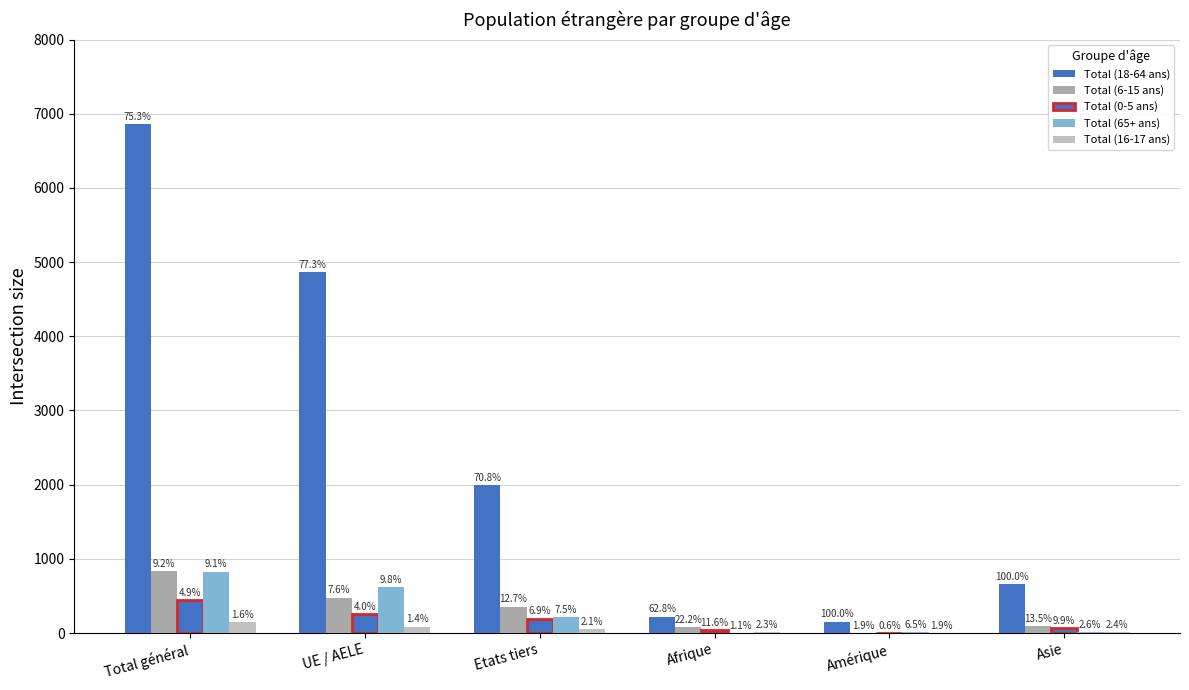

Does the chart contain stacked bars?

No